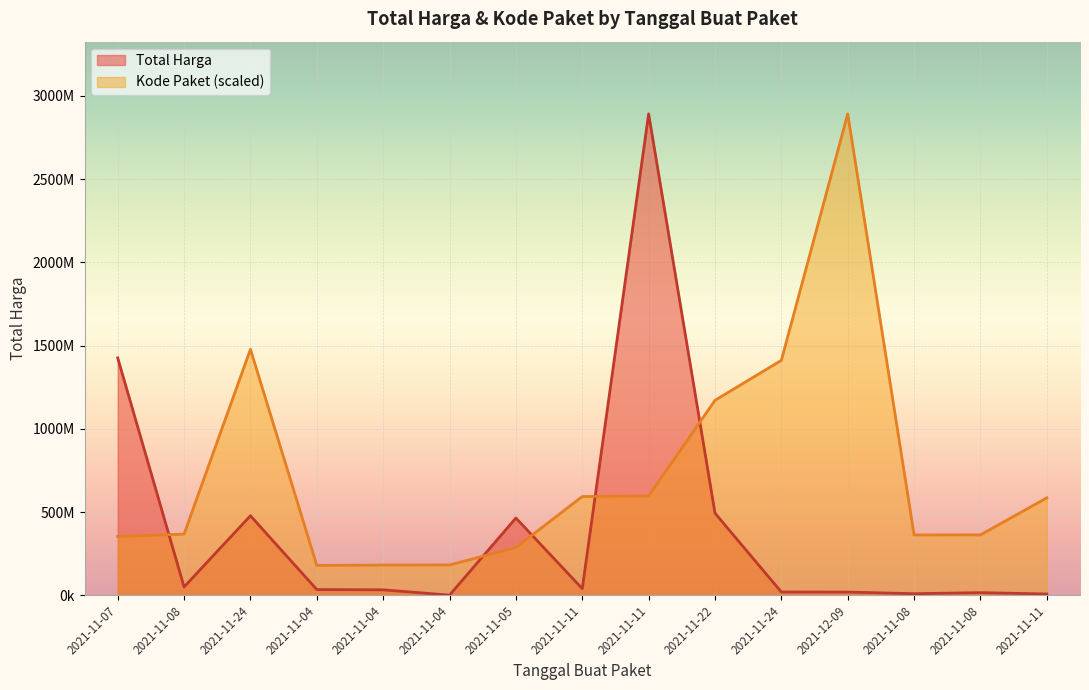

Which has a higher value, 2021-11-11 or 2021-11-08?

2021-11-08